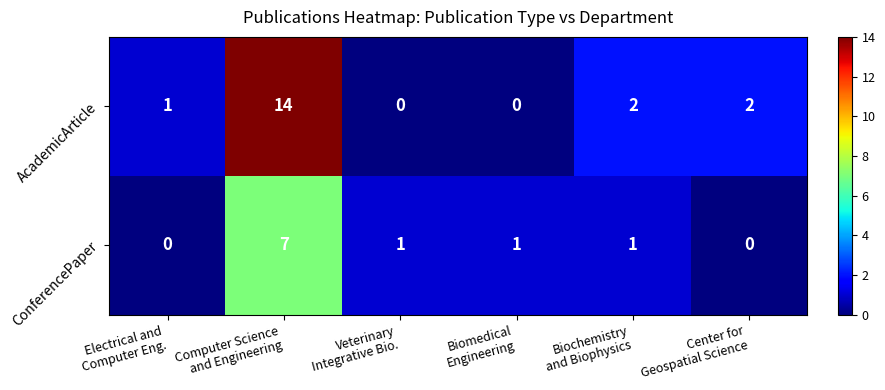

What is the total value across all series at Center for
Geospatial Science?

2